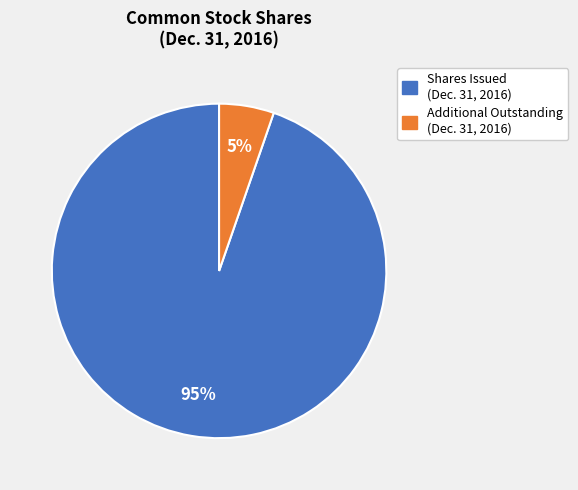

To the nearest percent, what is the average slice percentage?

50%